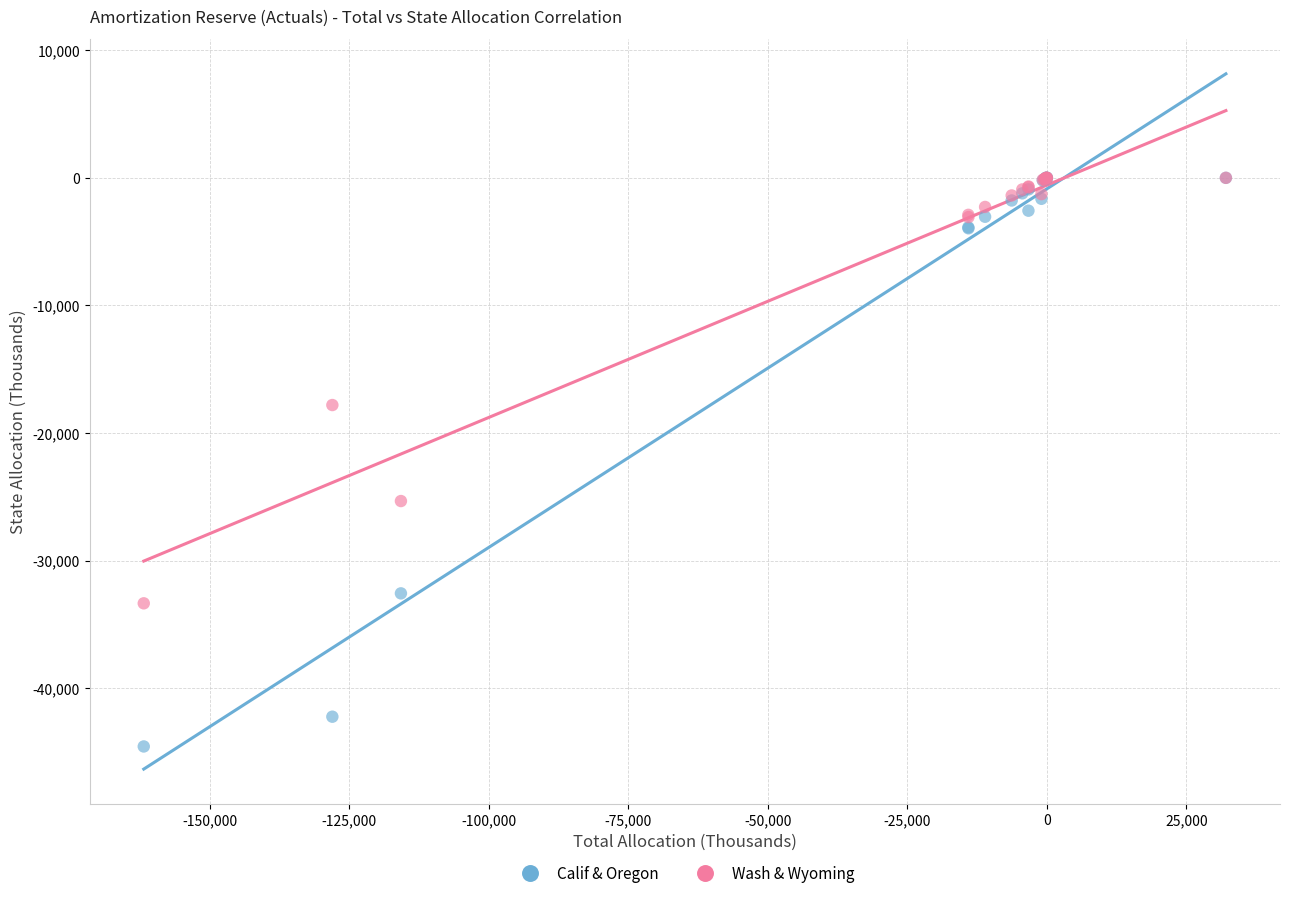

In the Calif & Oregon series, what Y value is closest to -22280?

-32563.9